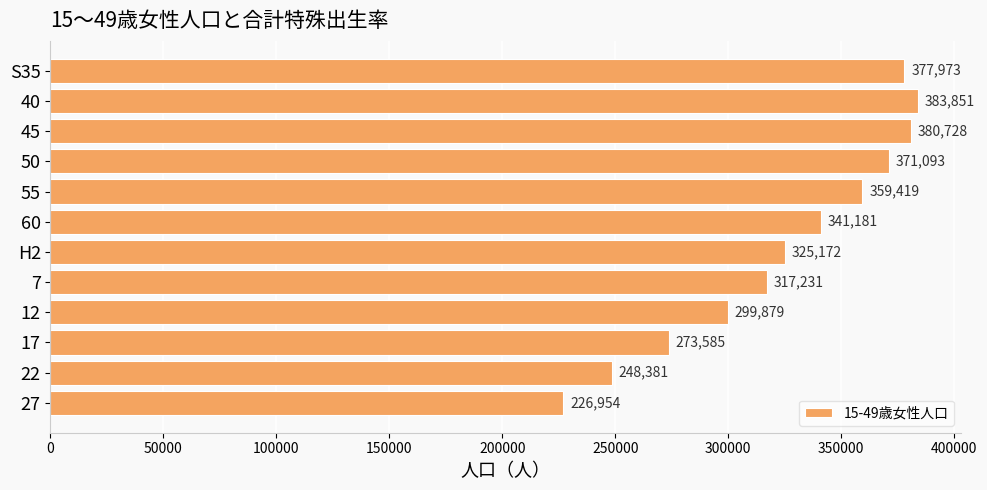

What is the label of the 3rd bar from the top?

45